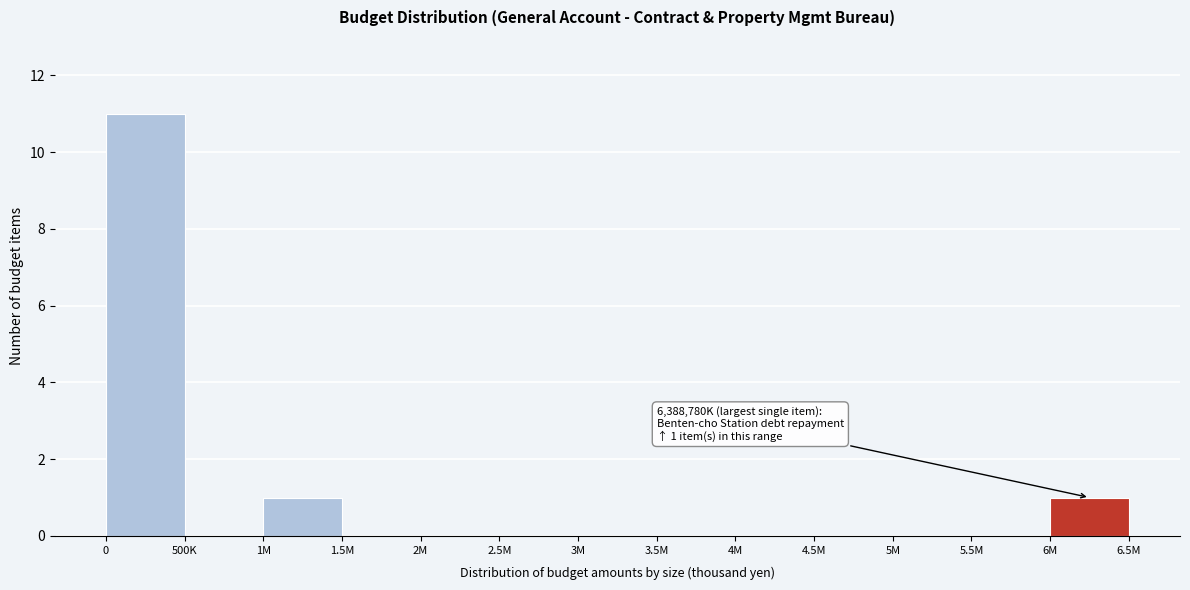

Reading left to right, extract all data points from this chart.

0=11	500K=0	1M=1	1.5M=0	2M=0	2.5M=0	3M=0	3.5M=0	4M=0	4.5M=0	5M=0	5.5M=0	6M=1